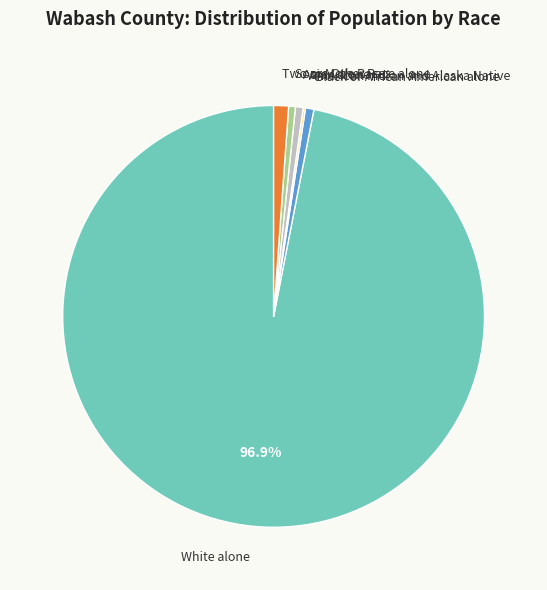

What is the largest slice in the pie chart?

White alone